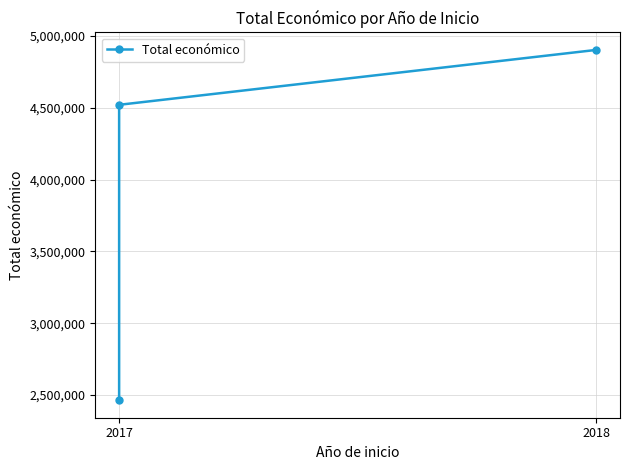

What is the greatest value displayed?

4902645